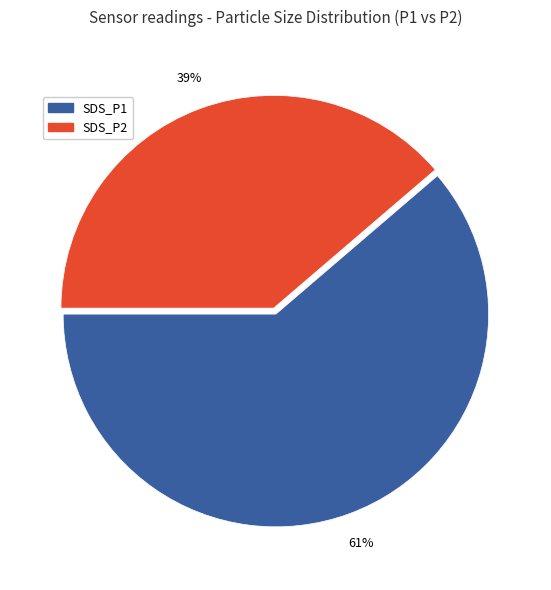

Do SDS_P1 and SDS_P2 together represent more than half of the pie?

Yes